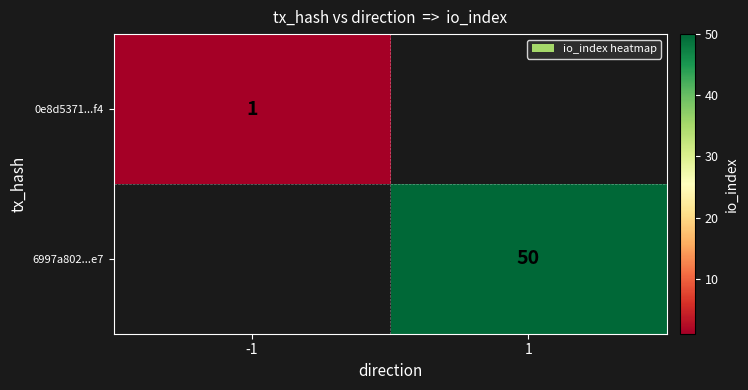

True or false: 0e8d5371...f4 has a value of 1 at -1.

True